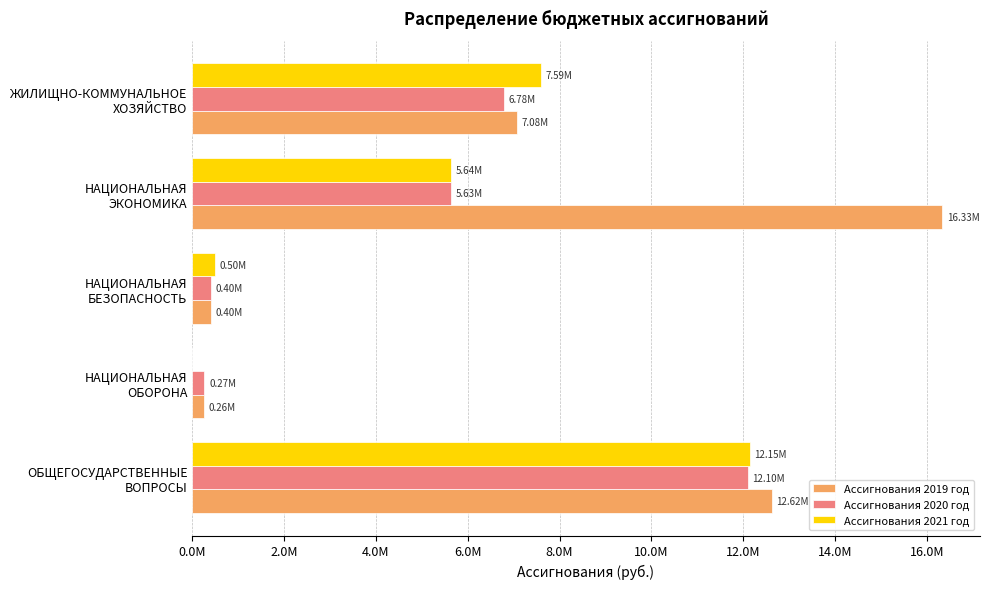

At which label does Ассигнования 2021 год reach its peak?

ОБЩЕГОСУДАРСТВЕННЫЕ
ВОПРОСЫ